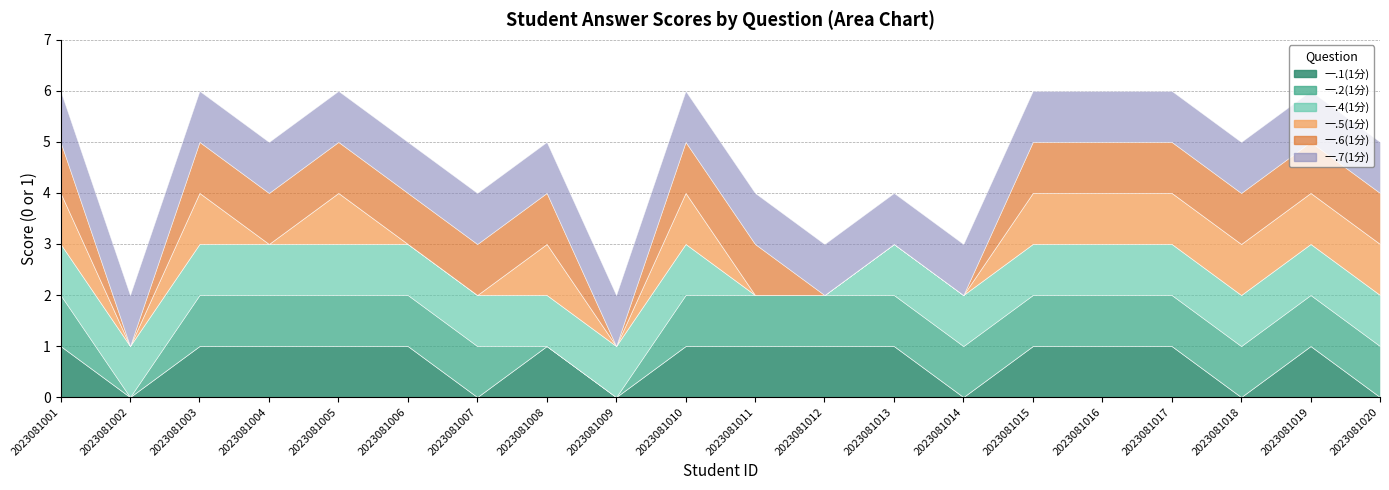

Reading left to right, transcribe all the data shown in this chart.

一.1(1分): 2023081001=1	2023081002=0	2023081003=1	2023081004=1	2023081005=1	2023081006=1	2023081007=0	2023081008=1	2023081009=0	2023081010=1	2023081011=1	2023081012=1	2023081013=1	2023081014=0	2023081015=1	2023081016=1	2023081017=1	2023081018=0	2023081019=1	2023081020=0
一.2(1分): 2023081001=1	2023081002=0	2023081003=1	2023081004=1	2023081005=1	2023081006=1	2023081007=1	2023081008=0	2023081009=0	2023081010=1	2023081011=1	2023081012=1	2023081013=1	2023081014=1	2023081015=1	2023081016=1	2023081017=1	2023081018=1	2023081019=1	2023081020=1
一.4(1分): 2023081001=1	2023081002=1	2023081003=1	2023081004=1	2023081005=1	2023081006=1	2023081007=1	2023081008=1	2023081009=1	2023081010=1	2023081011=0	2023081012=0	2023081013=1	2023081014=1	2023081015=1	2023081016=1	2023081017=1	2023081018=1	2023081019=1	2023081020=1
一.5(1分): 2023081001=1	2023081002=0	2023081003=1	2023081004=0	2023081005=1	2023081006=0	2023081007=0	2023081008=1	2023081009=0	2023081010=1	2023081011=0	2023081012=0	2023081013=0	2023081014=0	2023081015=1	2023081016=1	2023081017=1	2023081018=1	2023081019=1	2023081020=1
一.6(1分): 2023081001=1	2023081002=0	2023081003=1	2023081004=1	2023081005=1	2023081006=1	2023081007=1	2023081008=1	2023081009=0	2023081010=1	2023081011=1	2023081012=0	2023081013=0	2023081014=0	2023081015=1	2023081016=1	2023081017=1	2023081018=1	2023081019=1	2023081020=1
一.7(1分): 2023081001=1	2023081002=1	2023081003=1	2023081004=1	2023081005=1	2023081006=1	2023081007=1	2023081008=1	2023081009=1	2023081010=1	2023081011=1	2023081012=1	2023081013=1	2023081014=1	2023081015=1	2023081016=1	2023081017=1	2023081018=1	2023081019=1	2023081020=1